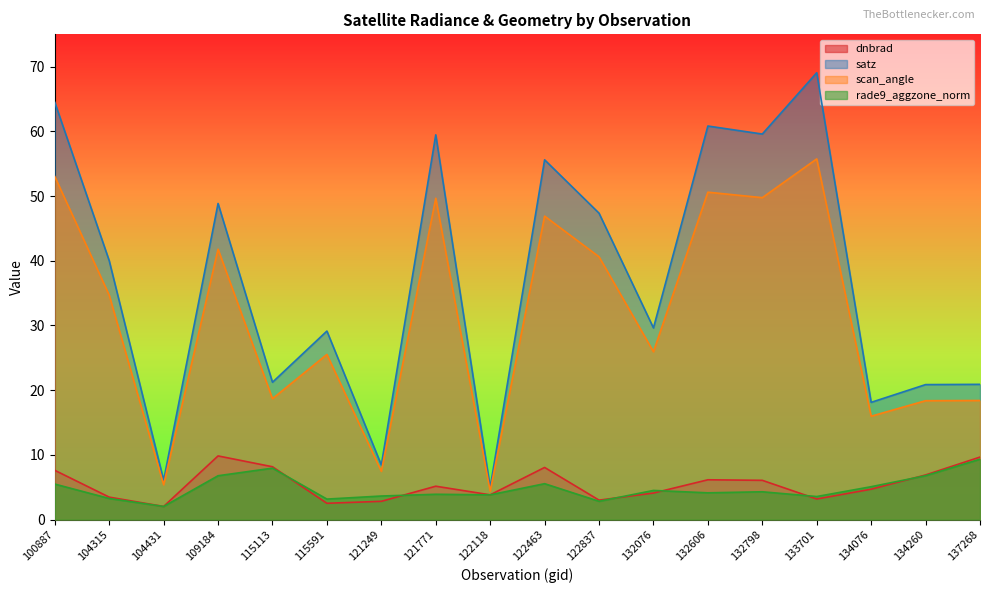

How many lines are shown in the chart?

4